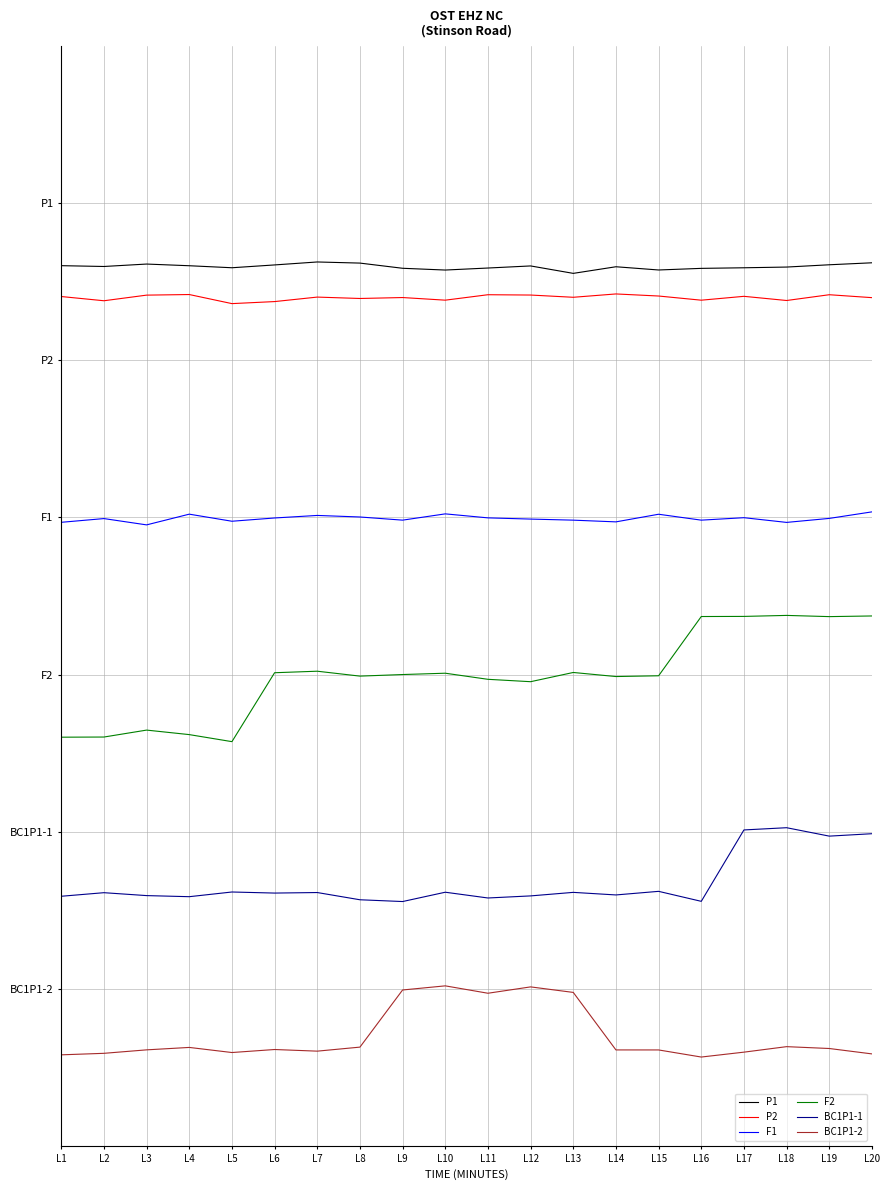

Is this an area chart (filled region under the line)?

No